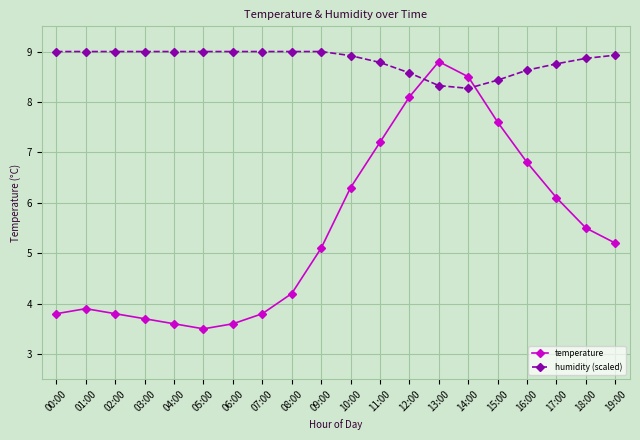

What are all the series names shown in the legend?

temperature, humidity (scaled)